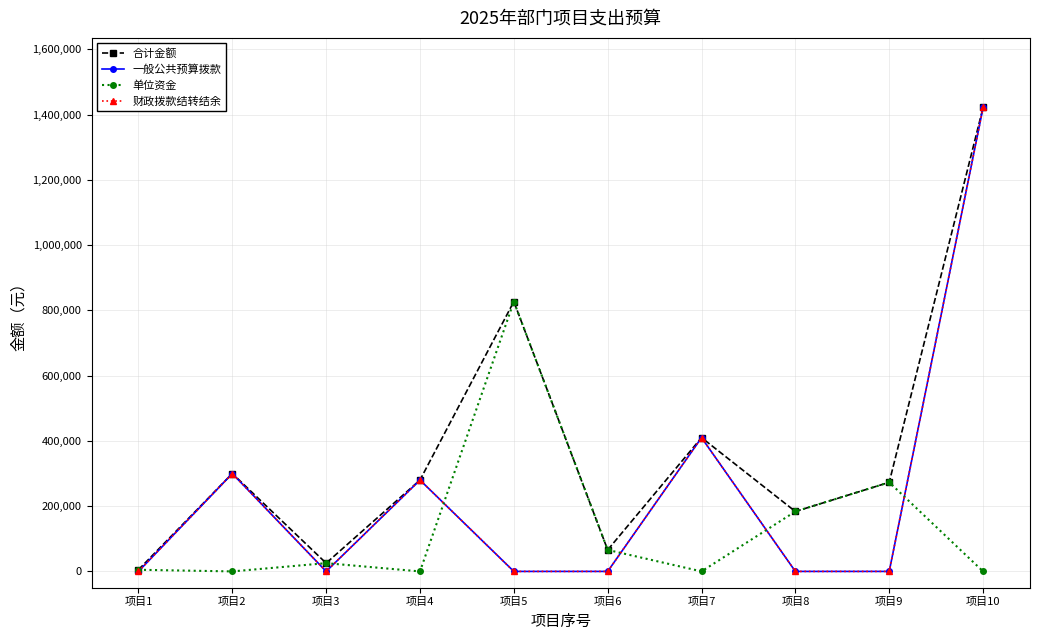

At how many categories does at least one series exceed 1109957?

1